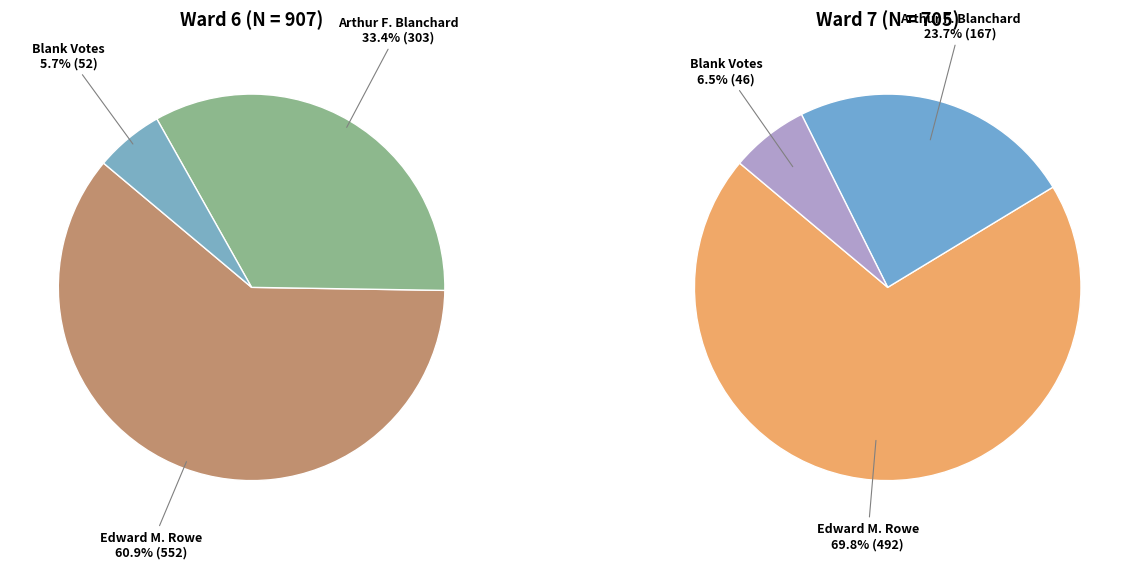

Rank the series by their average value, from highest to lowest.

Edward M. Rowe, Arthur F. Blanchard, Blank Votes